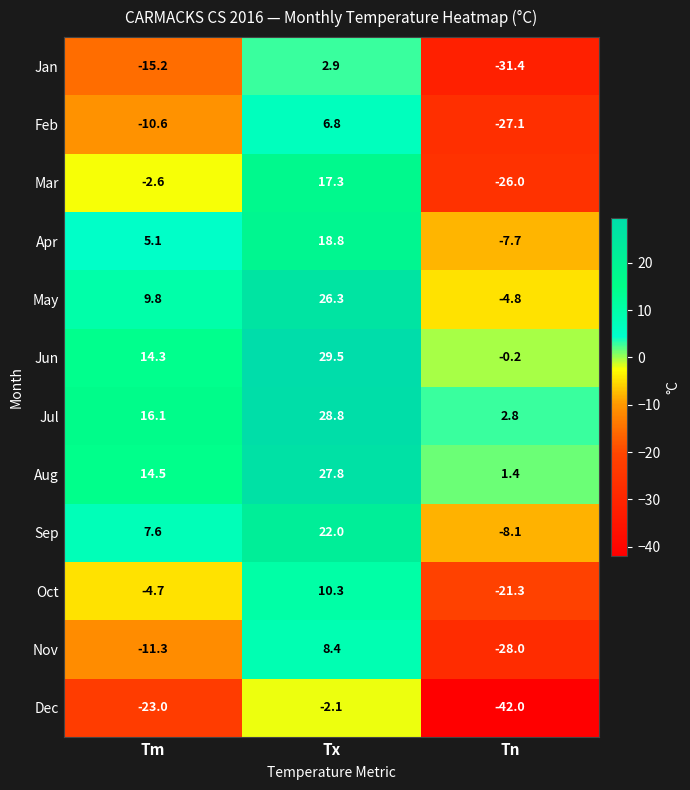

How many values in the Aug series are below 14?

1